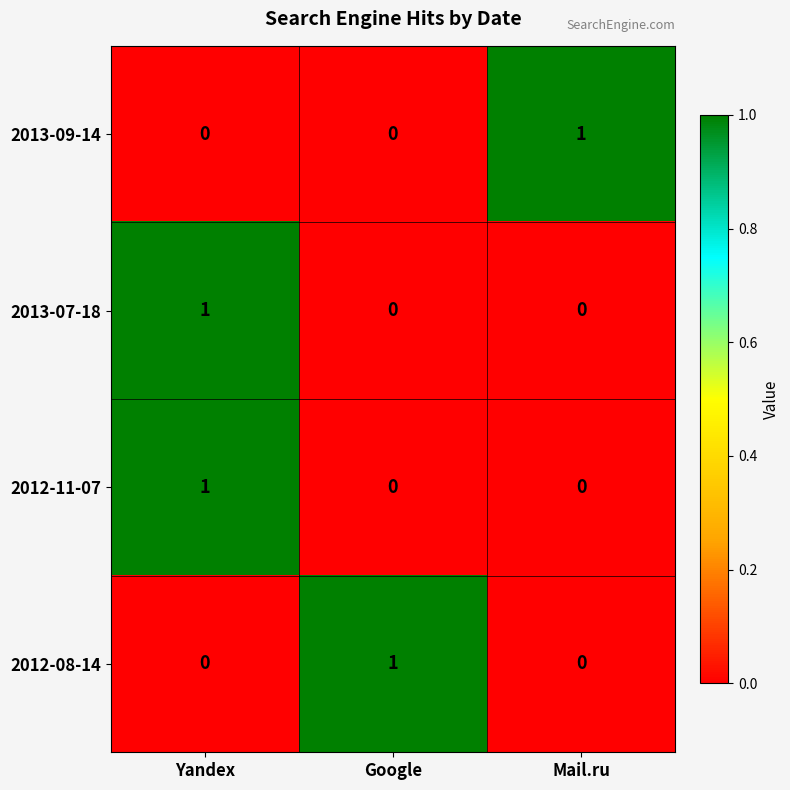

True or false: 2013-07-18 has a value of 2 at Yandex.

False